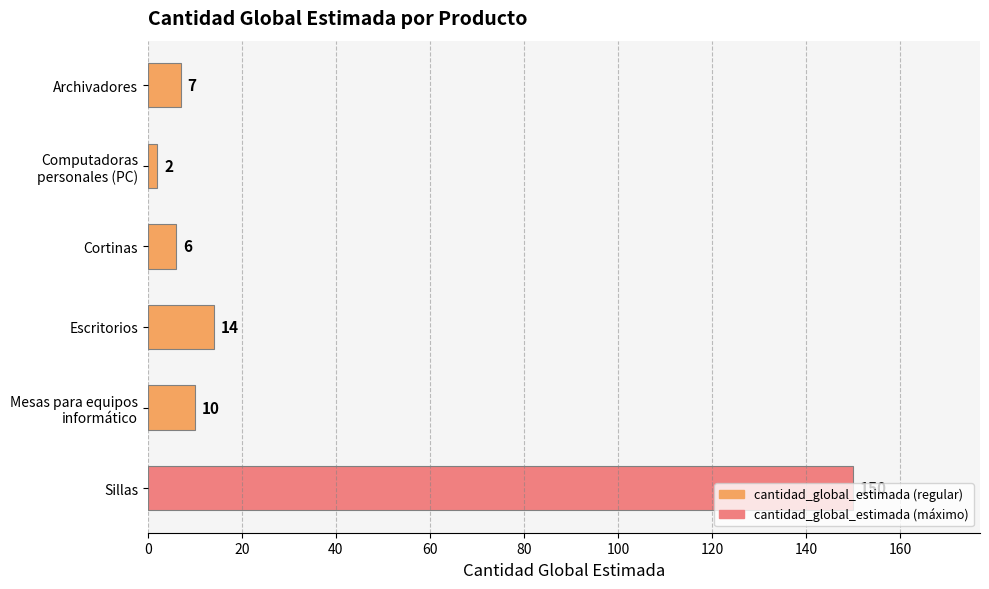

Is it true that the value at Sillas is 150?

True